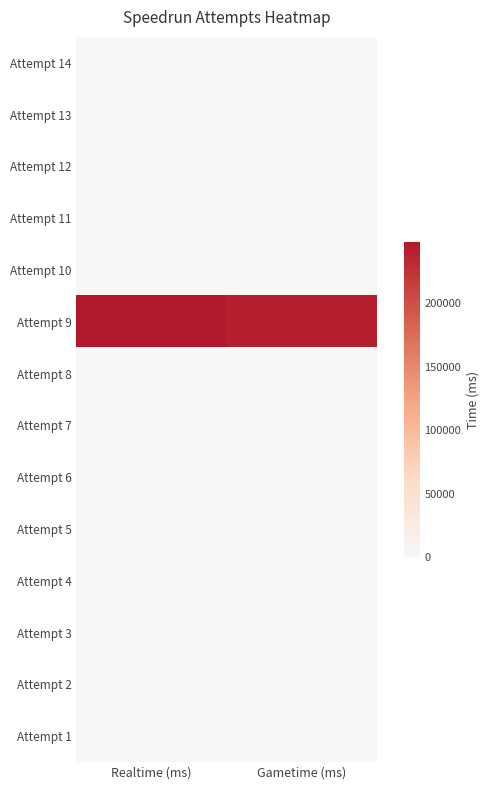

At how many categories does at least one series exceed 181554?

2